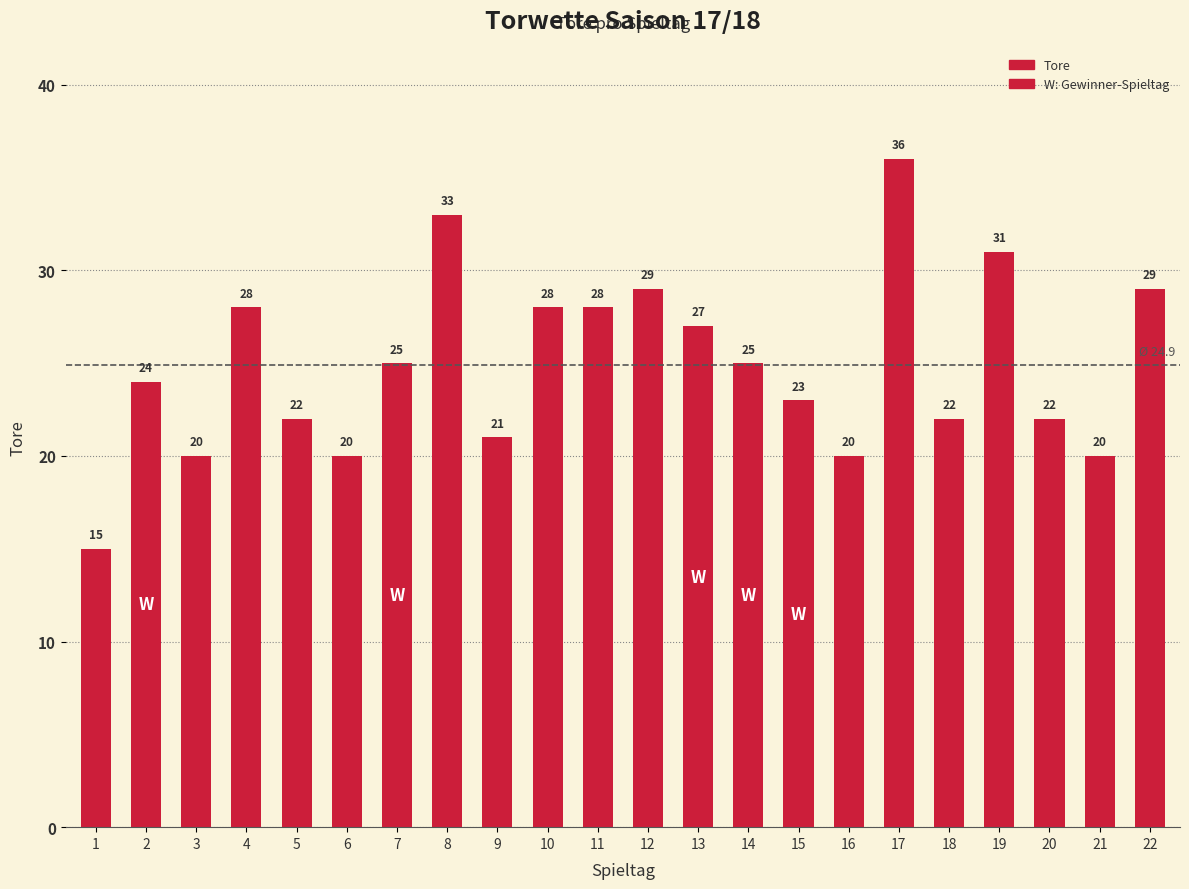

What is the average value?

25